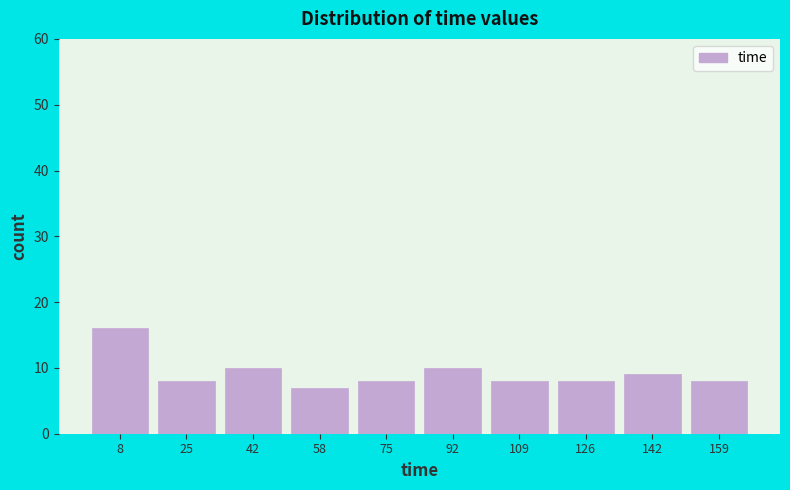

Reading left to right, transcribe this chart: for each bar, give the range it covers on the x-axis and its height. Neither the bar edges nor the heights are printed on the chart, so give them approximately, as read against the axes.

0.0 to 16.8: 16
16.8 to 33.6: 8
33.6 to 50.4: 10
50.4 to 67.2: 7
67.2 to 84.0: 8
84.0 to 100.8: 10
100.8 to 117.6: 8
117.6 to 134.4: 8
134.4 to 151.2: 9
151.2 to 168.0: 8